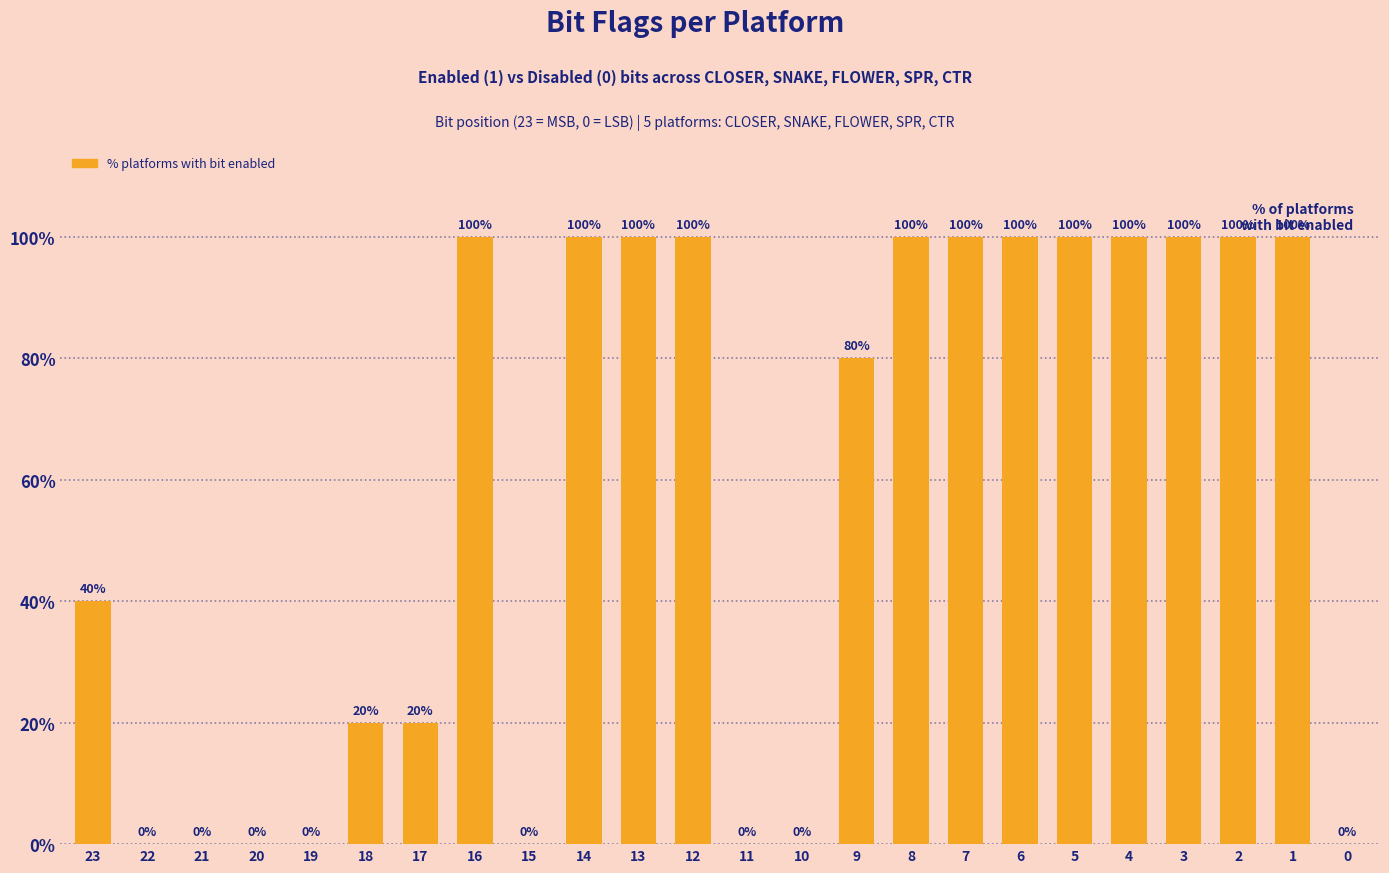

What is the sum of all values?

1360